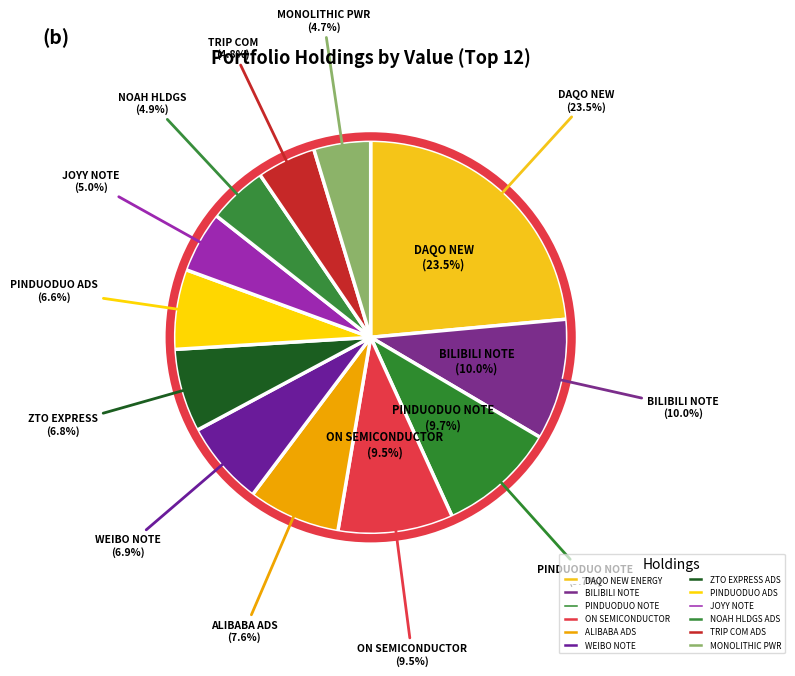

Which slice is the smallest?

MONOLITHIC PWR